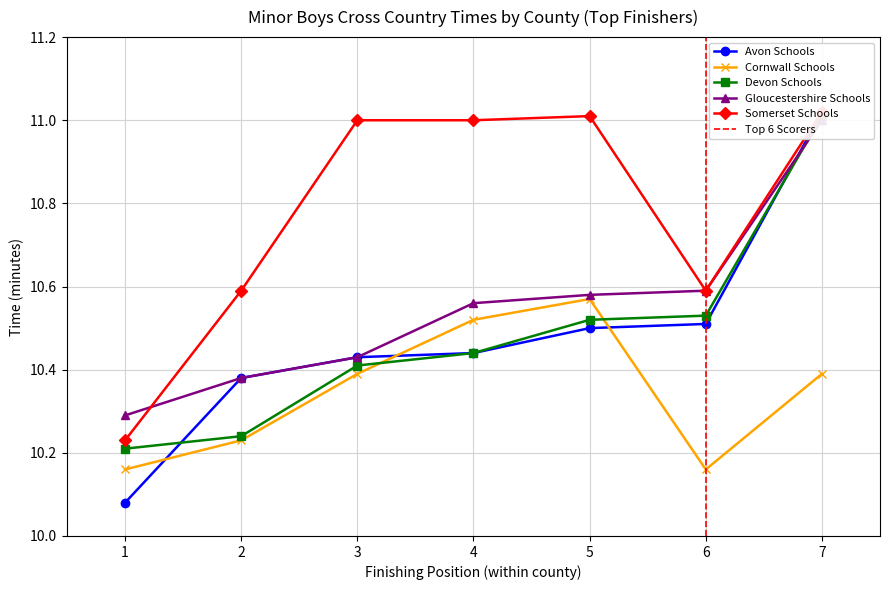

Between 6 and 4, which is larger?

6